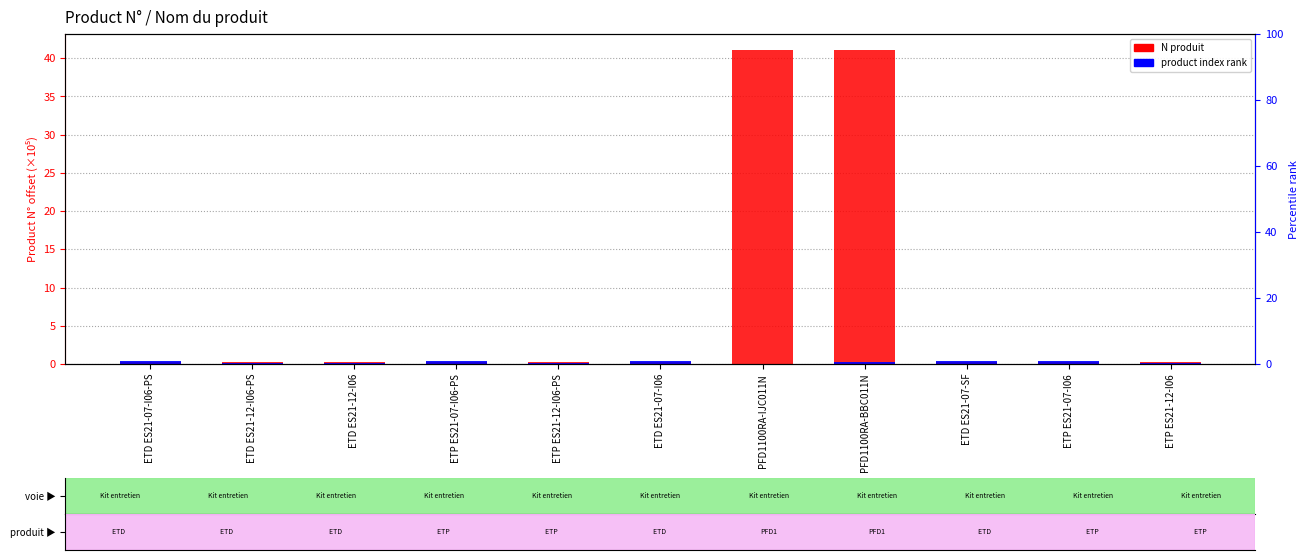

List the series in order of their peak value, highest first.

N produit, product index rank